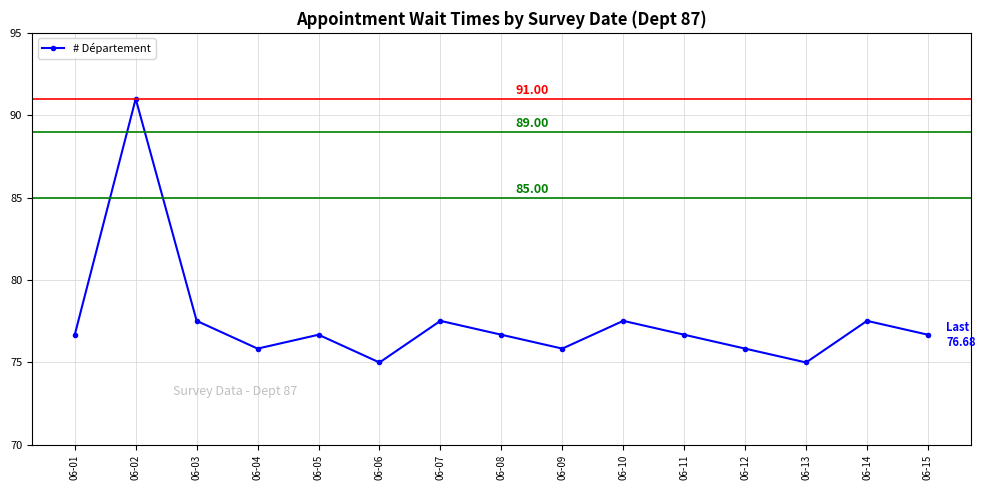

What is the greatest value displayed?

91.0